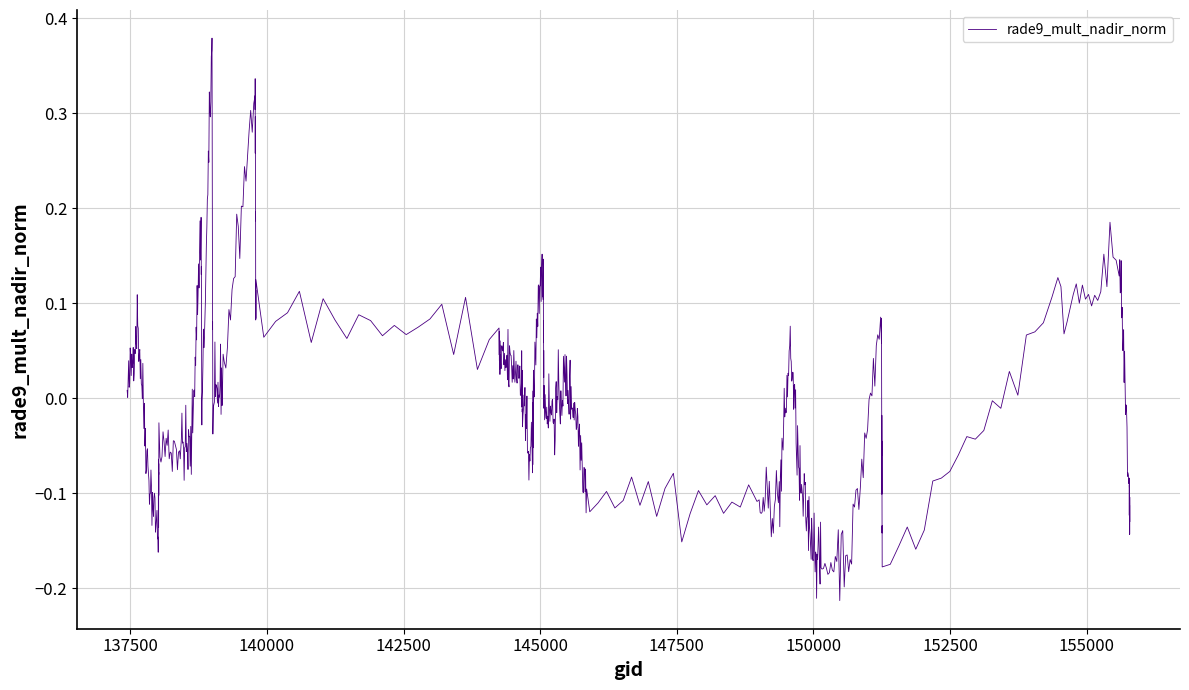

What is the difference between the maximum and minimum values?

0.6